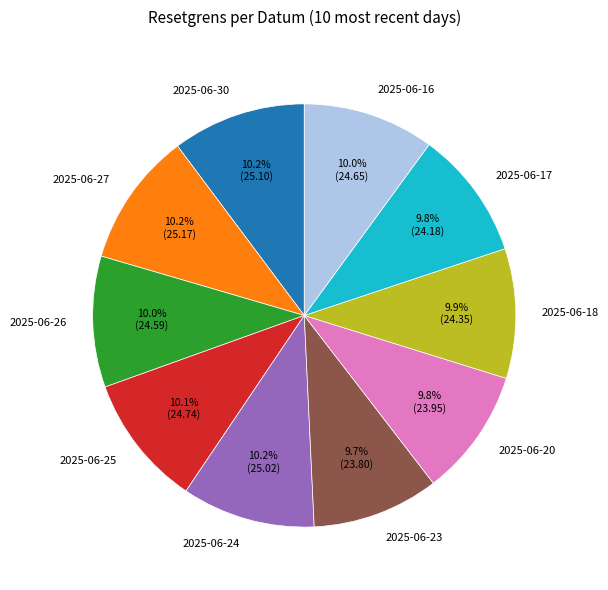

What is the ratio of the value at 2025-06-17 to the value at 2025-06-16?

1.0